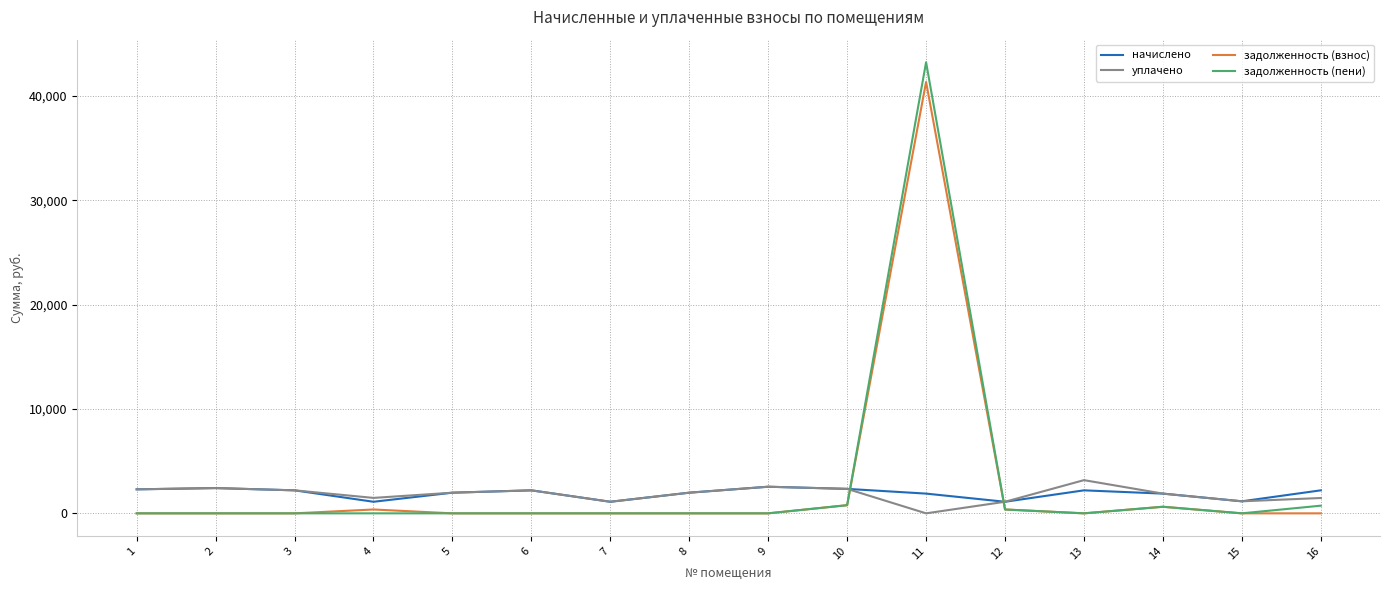

Is this an area chart (filled region under the line)?

No